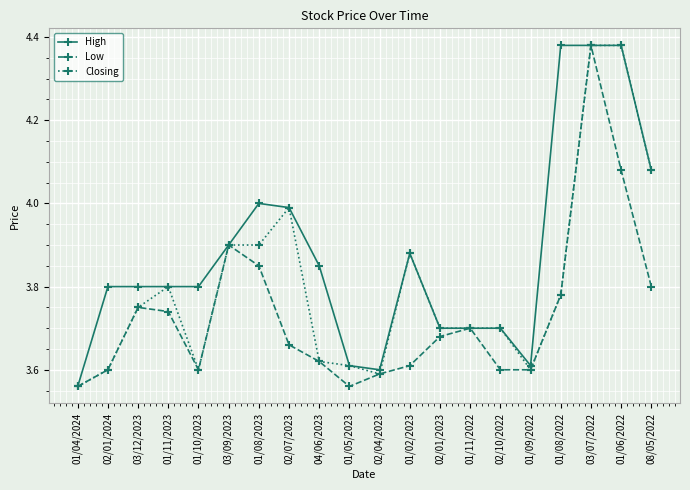

What is the label of the 16th point from the left?

01/09/2022